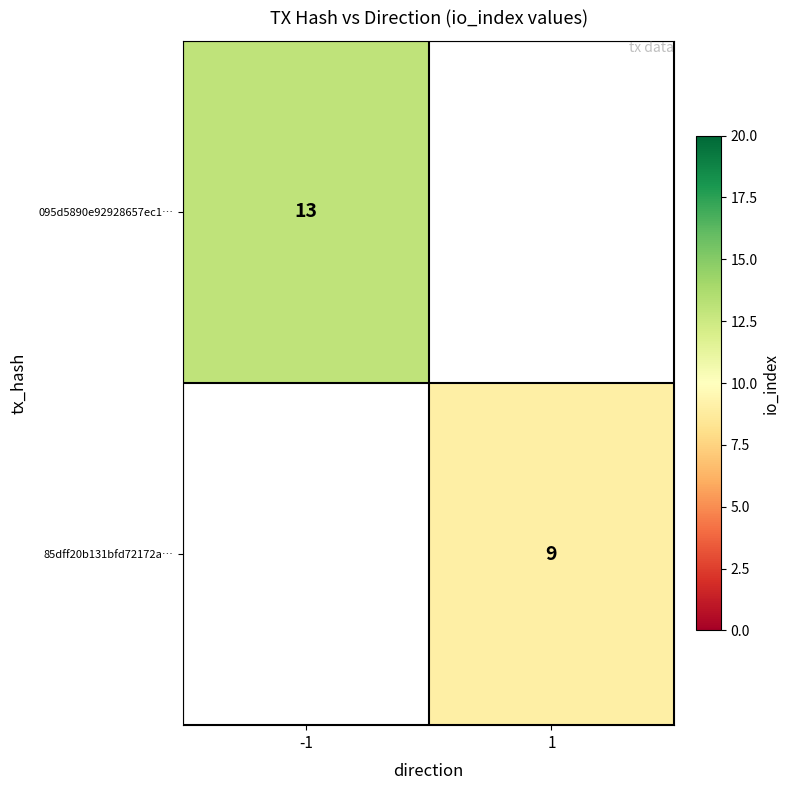

The 095d5890e92928657ec1… series shows 17 at -1. True or false?

False